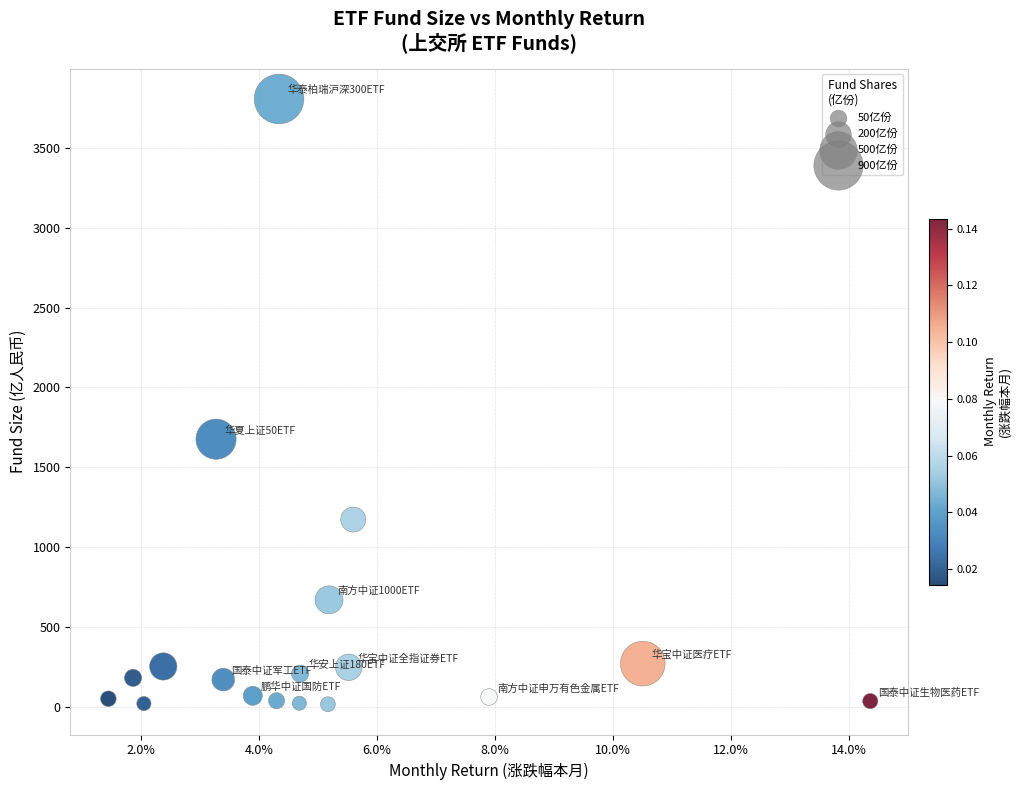

What Y value in the scatter plot is closest to 1911?

1676.2